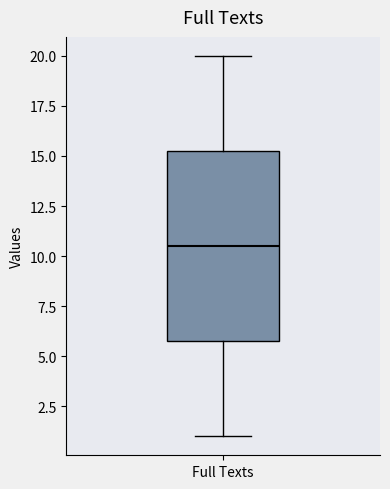

Read this box plot against the y-axis: the position of the median line, the range covered by the box, and the ends of both whiskers. The values are not printed on the chart, so give them approximately, as read against the axis.

median 10.5, box 6.0 to 15.5, whiskers 1.0 to 20.0